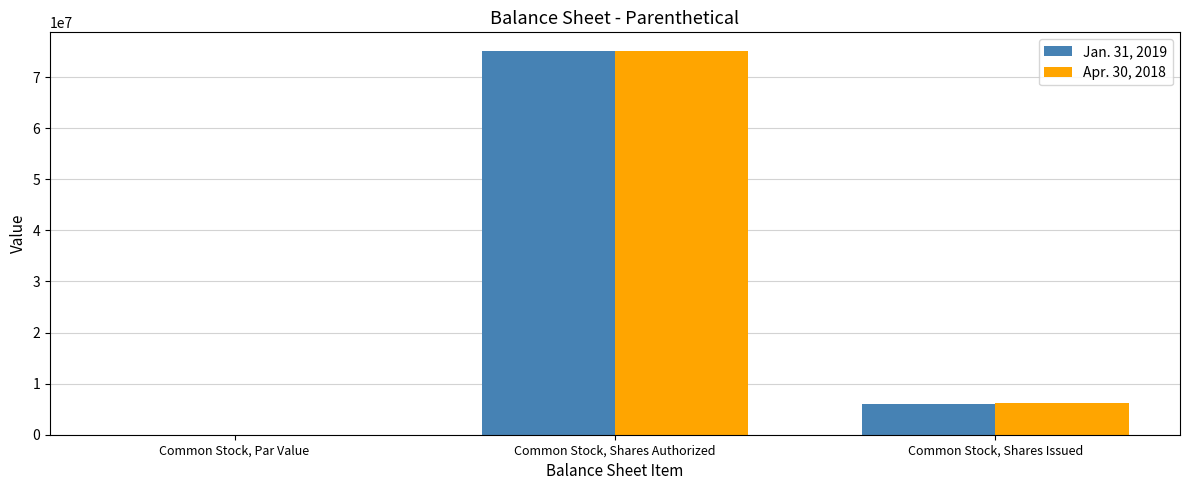

At which category is the sum across all series the highest?

Common Stock, Shares Authorized